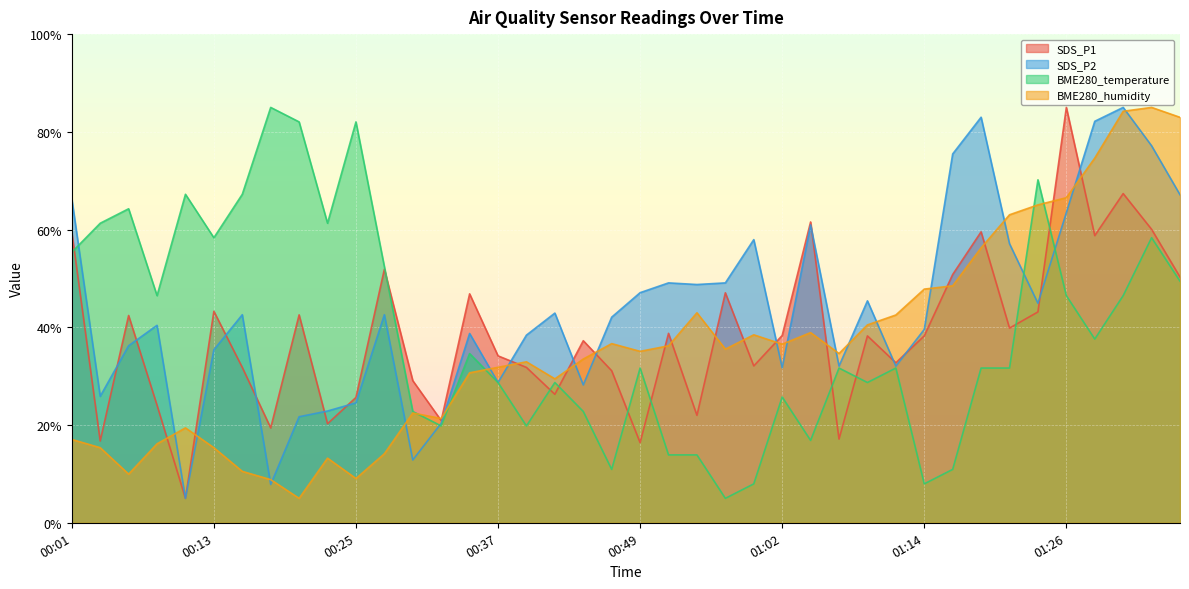

Is it true that SDS_P2 equals 84.0 at 00:54?

False